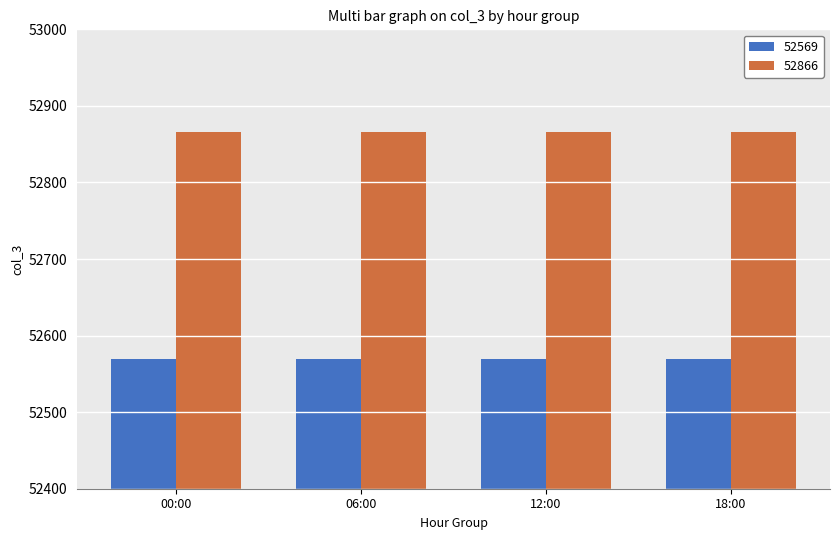

Rank the series by their maximum value, from lowest to highest.

52569, 52866